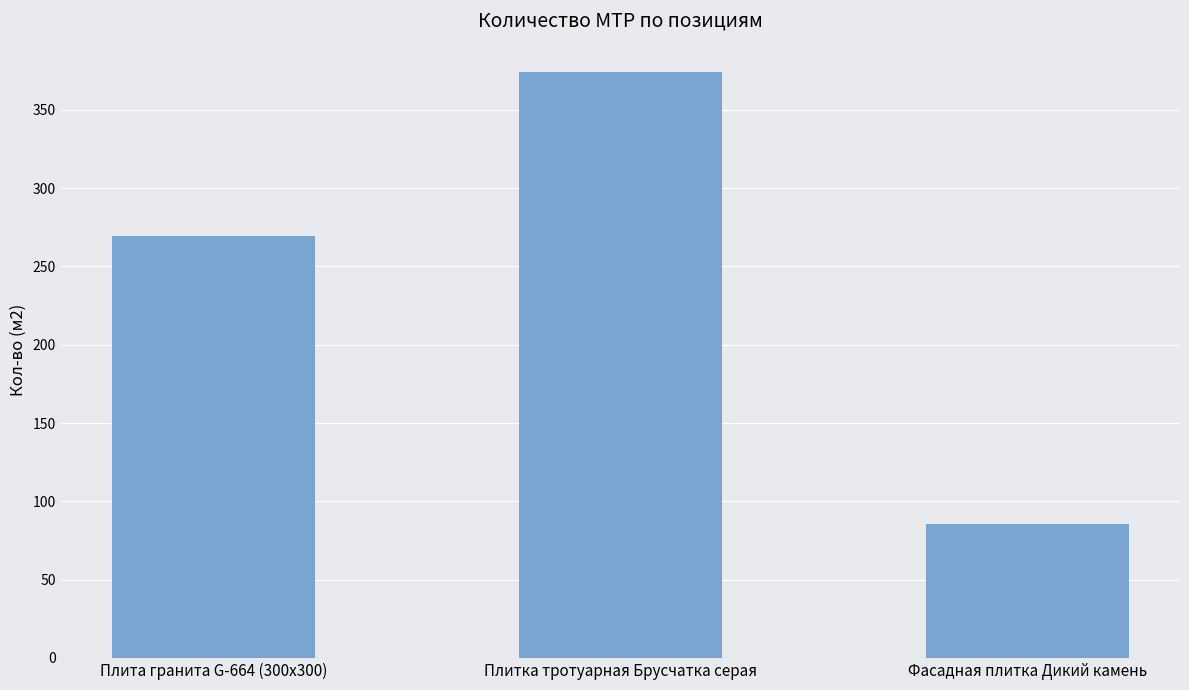

What is the average value?

243.0